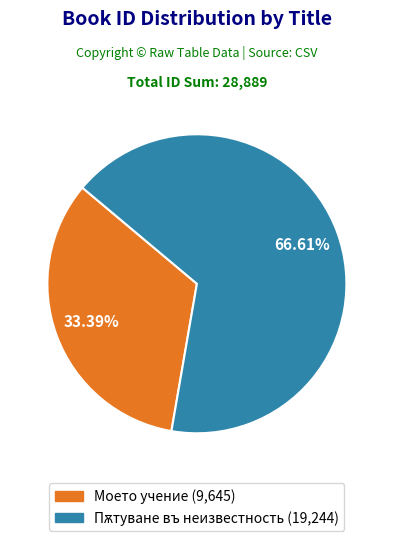

How much of the chart is everything except Моето учение?

66.6%